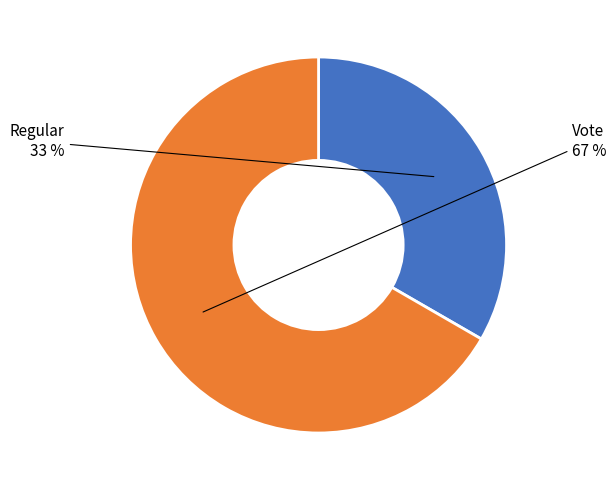

To the nearest percent, what percentage of the pie is Vote?

67%